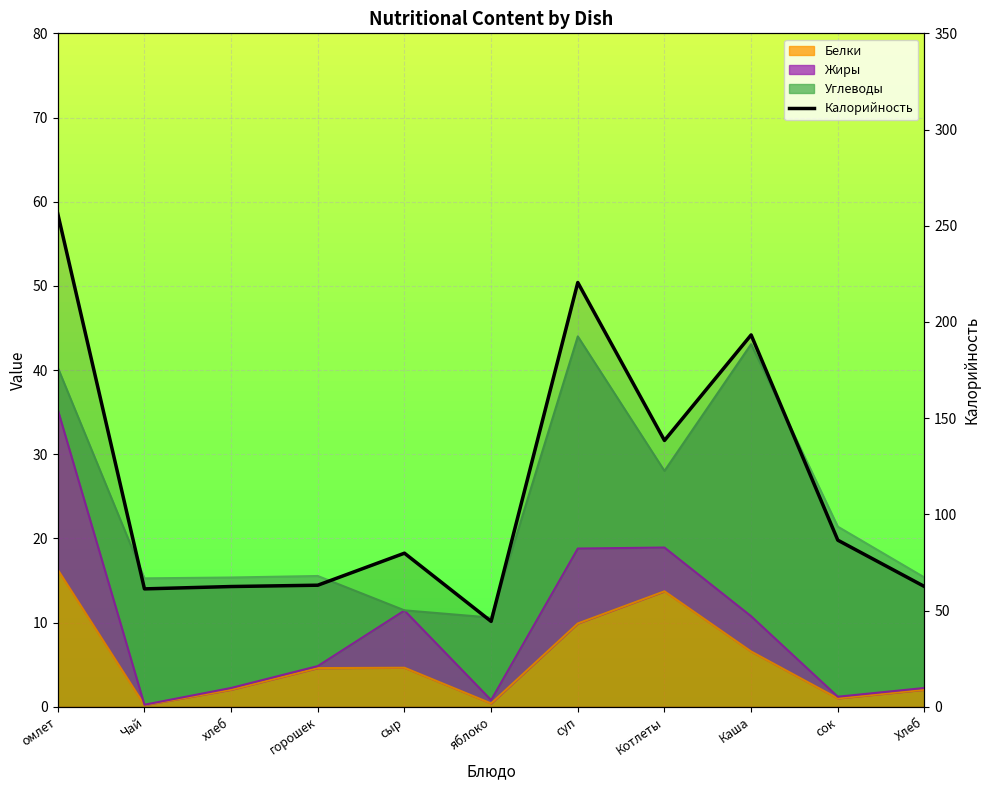

What is the value of the 4th point from the left?

63.2